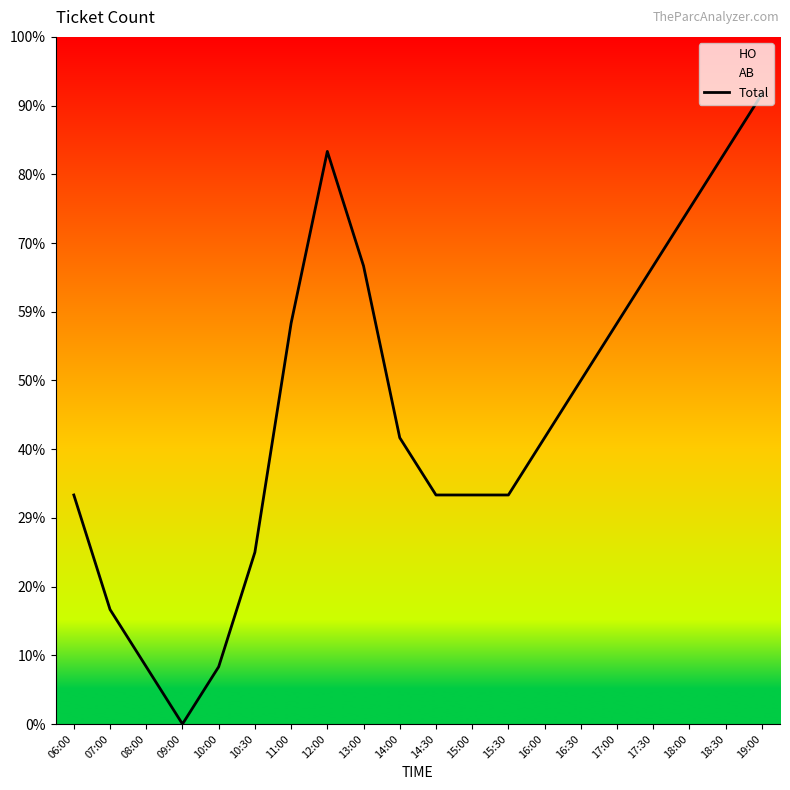

Approximately how many times larger is the value at 15:00 compared to 11:00?

0.6